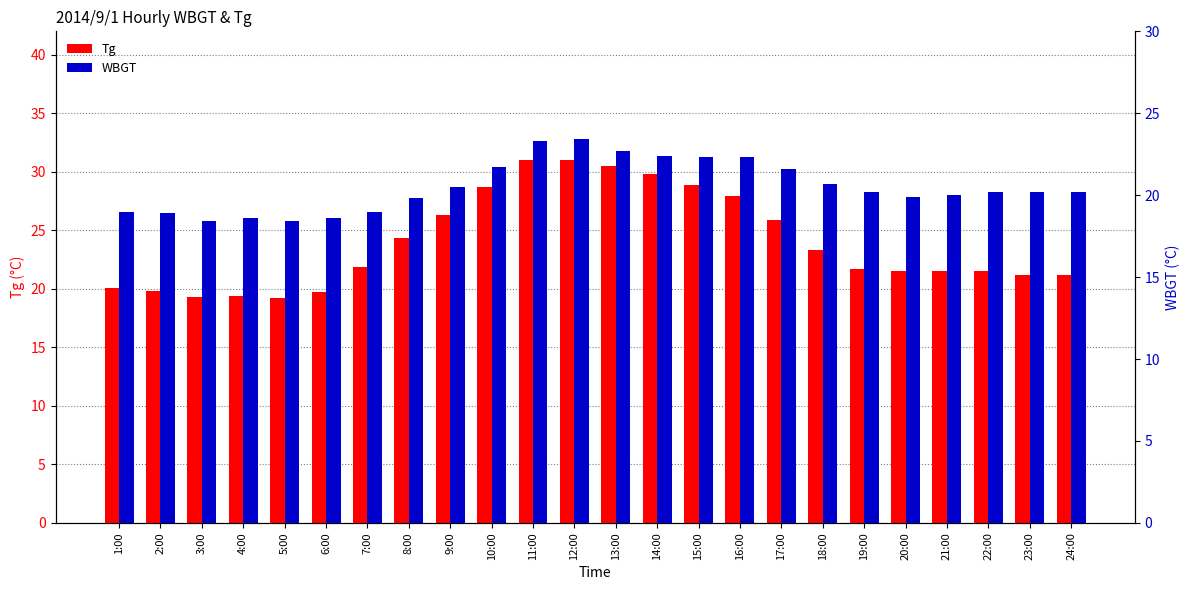

How many categories are shown in the chart?

24